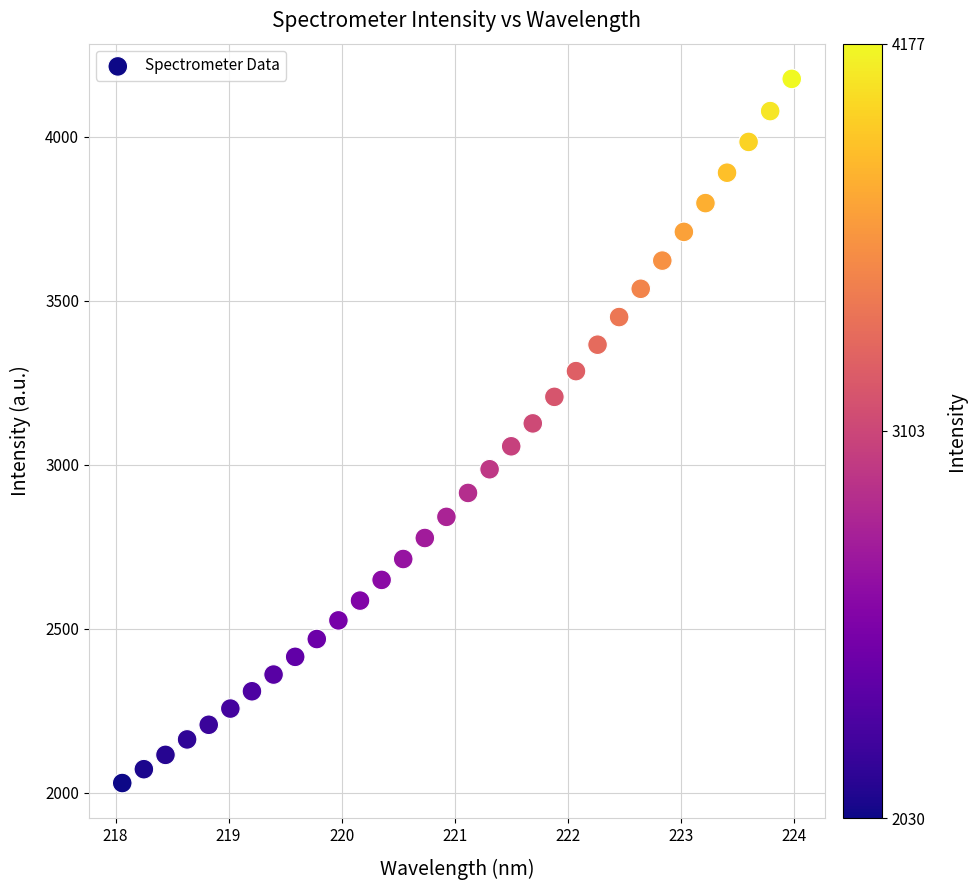

What is the range of Y values (max minus min)?

2147.3